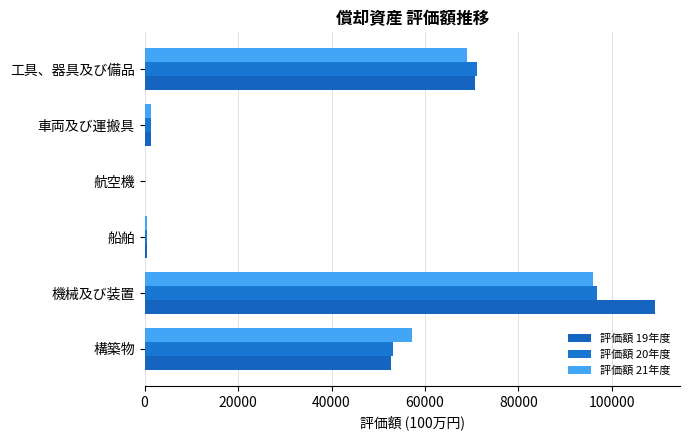

List the series in order of their peak value, highest first.

評価額 19年度, 評価額 20年度, 評価額 21年度